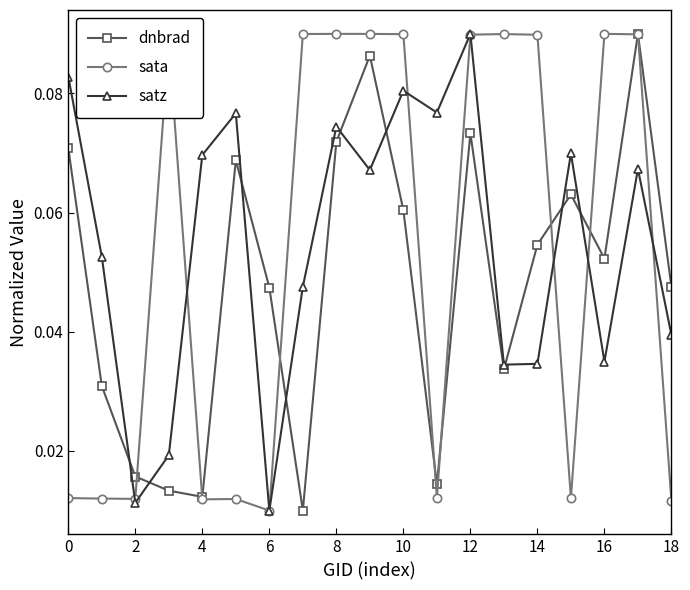

True or false: satz has more than 2 points higher than both neighbors.

True